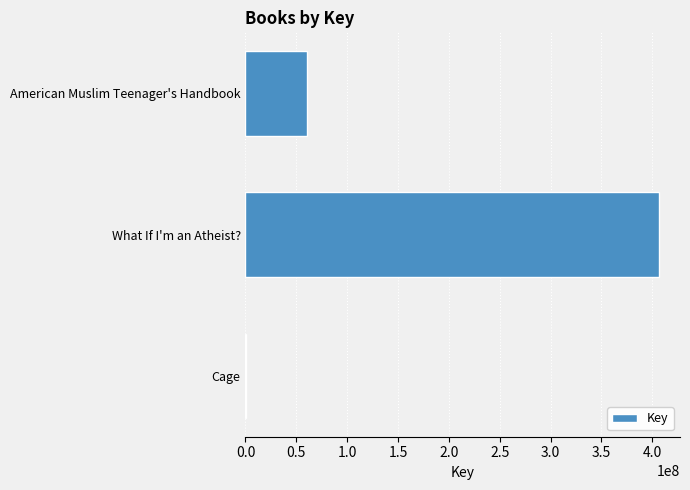

Is it true that the value at American Muslim Teenager's Handbook is 108761536?

False